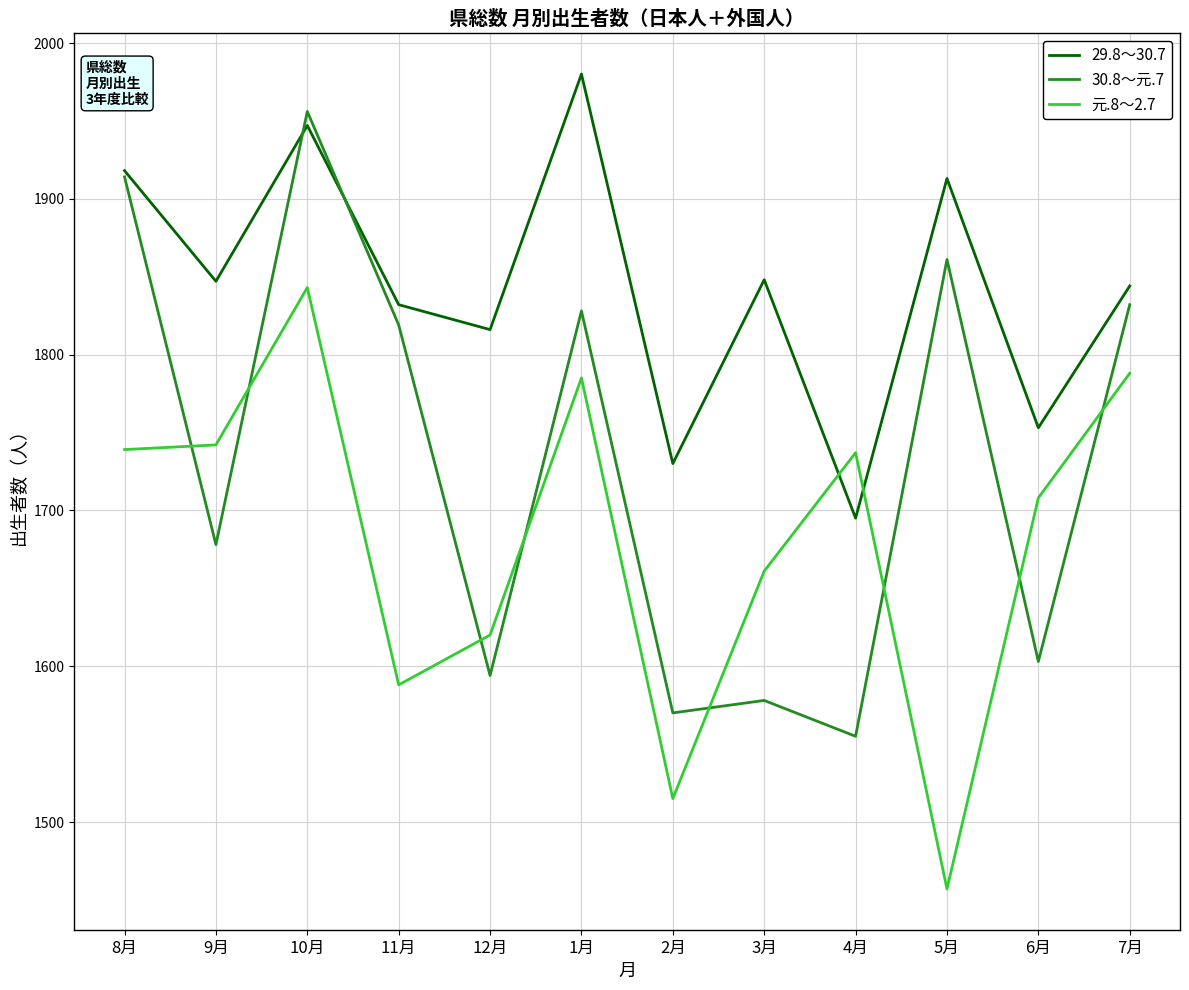

List the series in order of their peak value, lowest first.

元.8～2.7, 30.8～元.7, 29.8～30.7